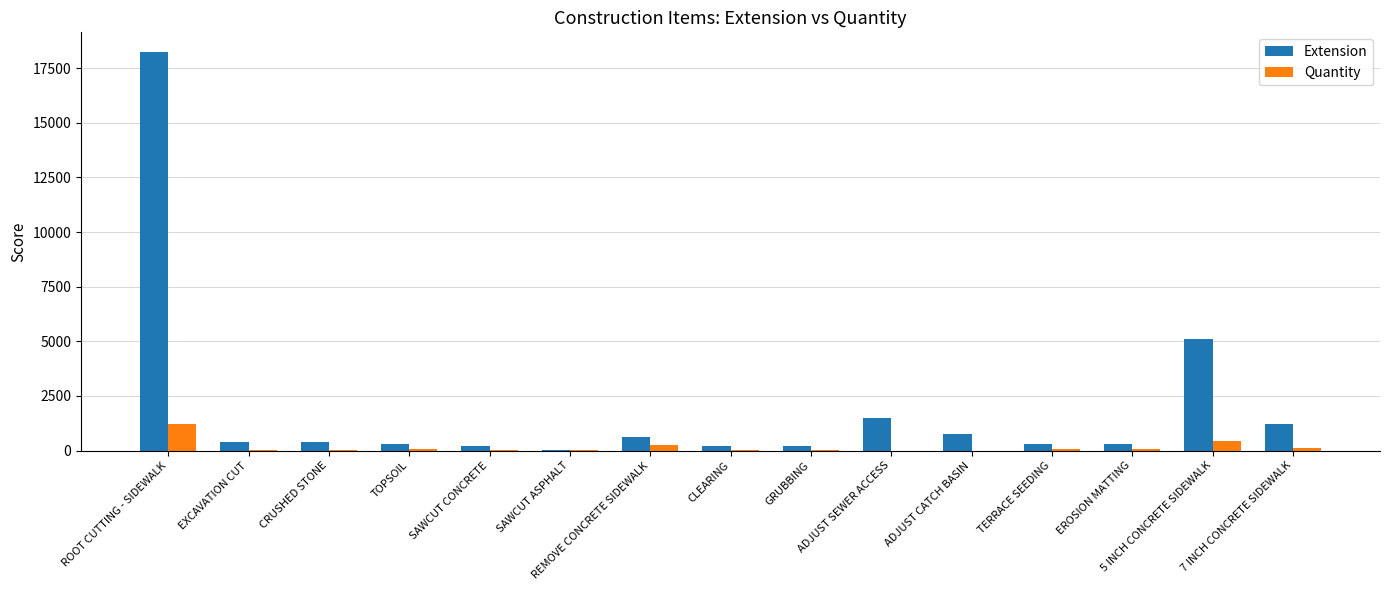

What is the greatest value displayed?

18225